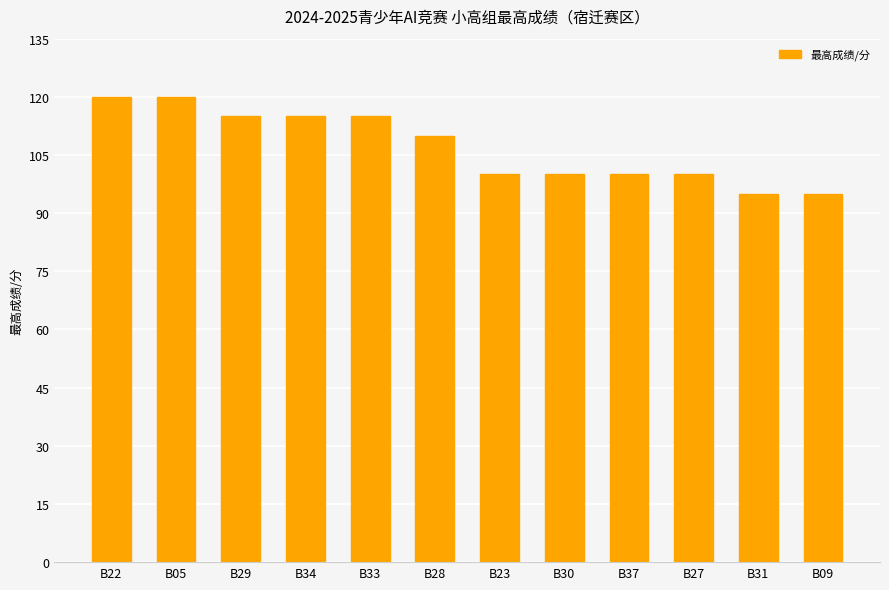

What value does the data have at B34?

115